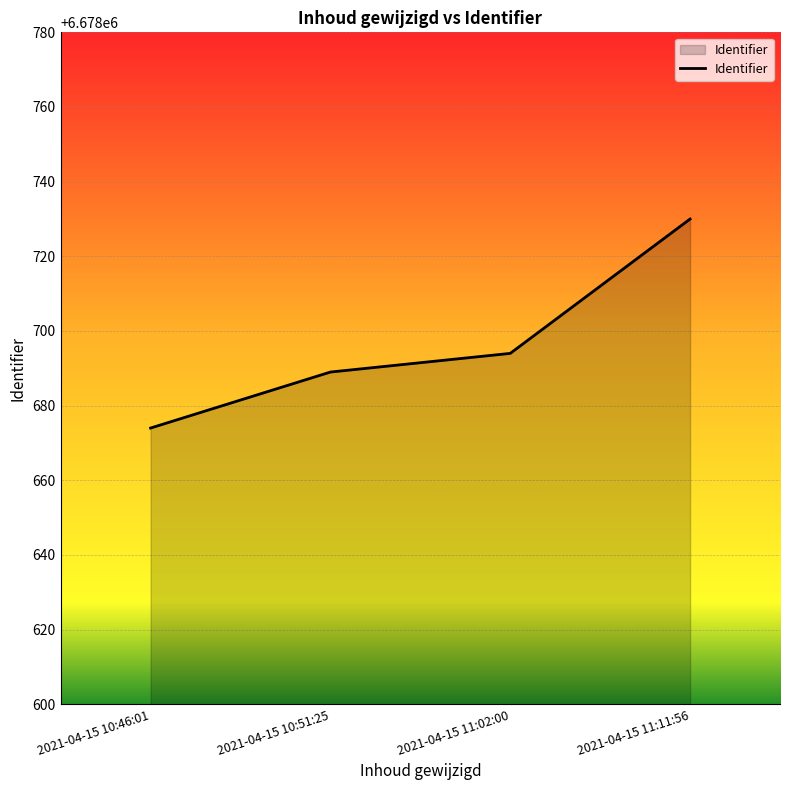

Read the value at 2021-04-15 11:02:00, to the nearest 10.

6678690